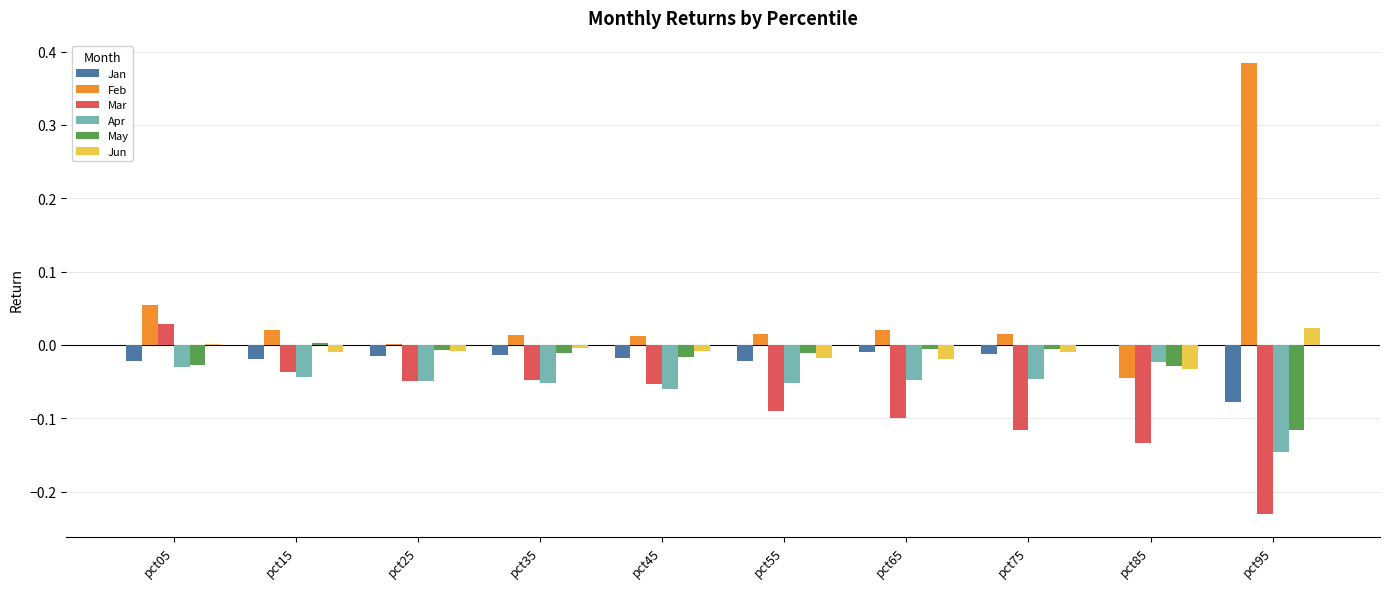

What are all the series names shown in the legend?

Jan, Feb, Mar, Apr, May, Jun